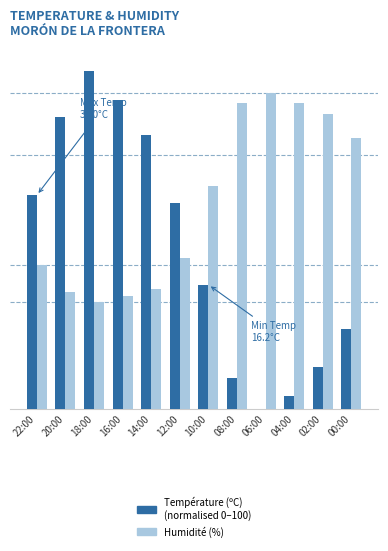

The Humidité (%) series shows 42.0 at 22:00. True or false?

True